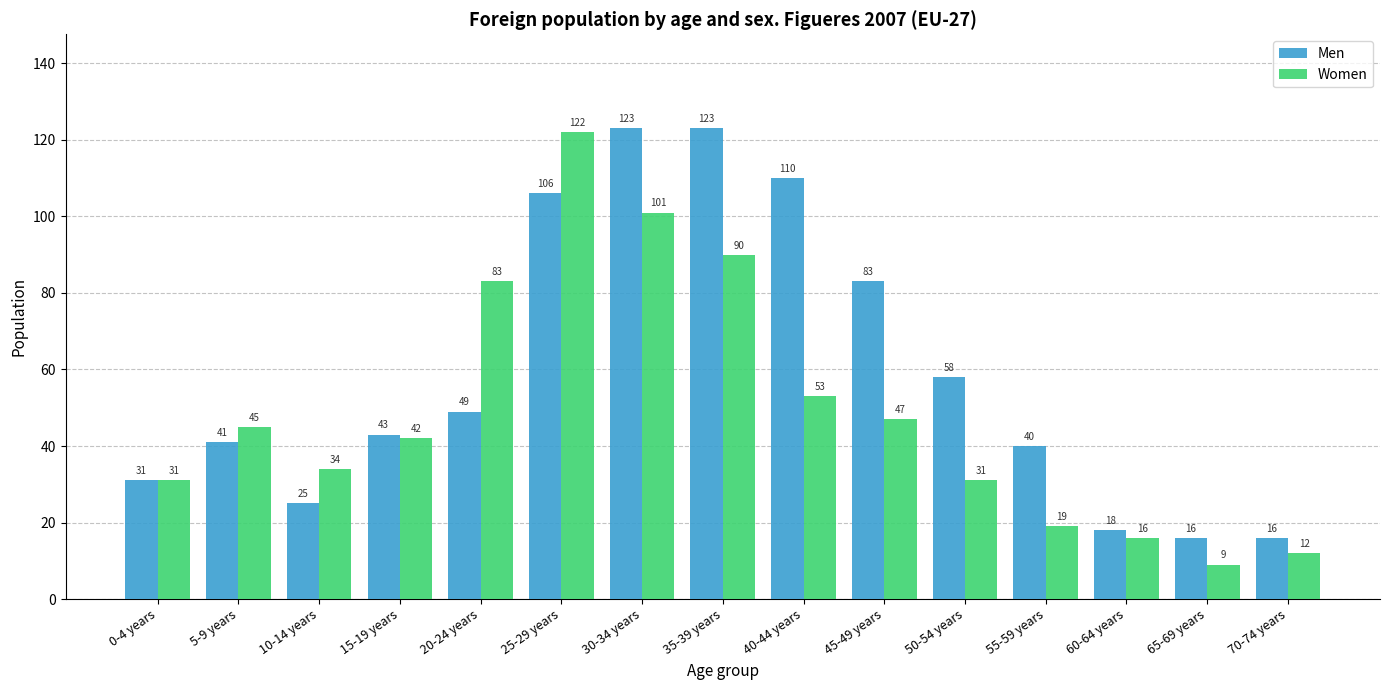

At which category is the sum across all series the highest?

25-29 years